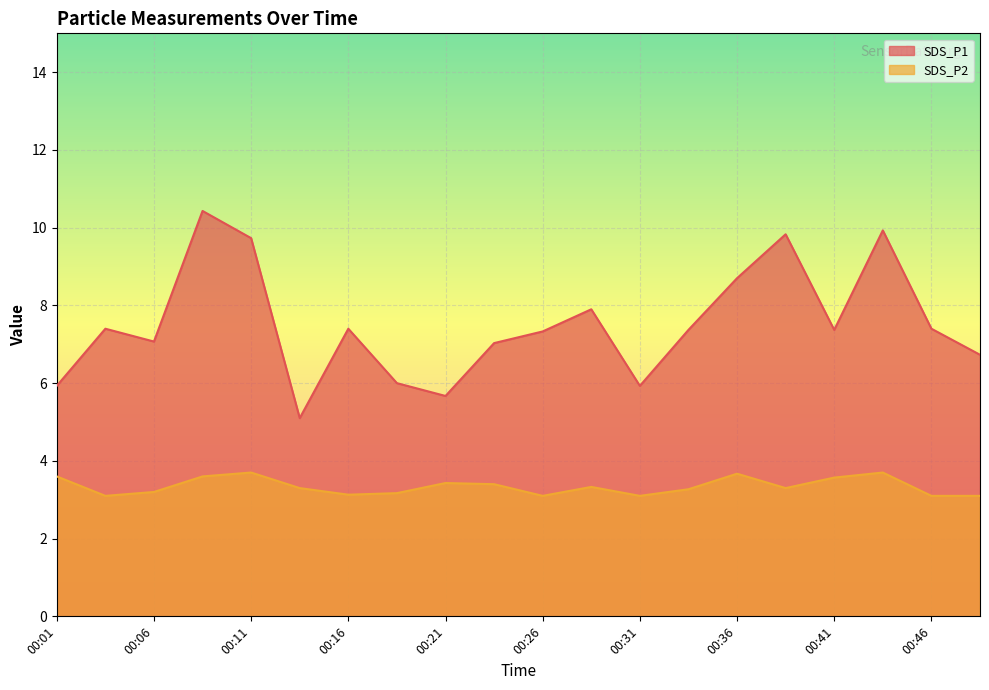

At 00:48, list the series in order from largest to smallest.

SDS_P1, SDS_P2